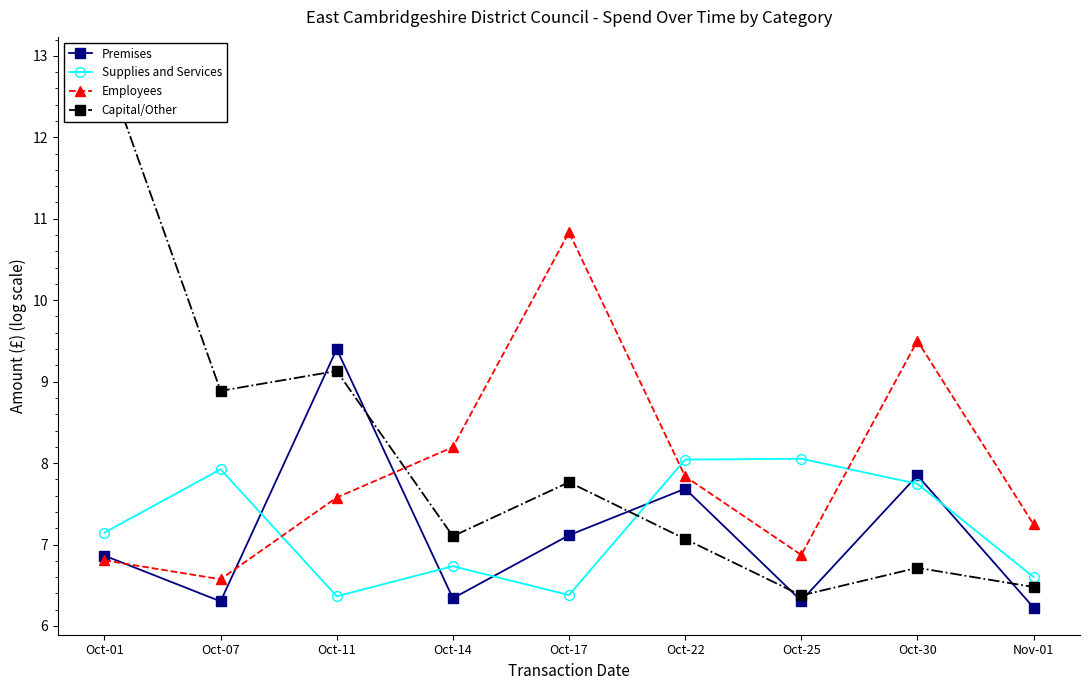

Between which two adjacent categories do Capital/Other and Supplies and Services first intersect?

Oct-17 and Oct-22